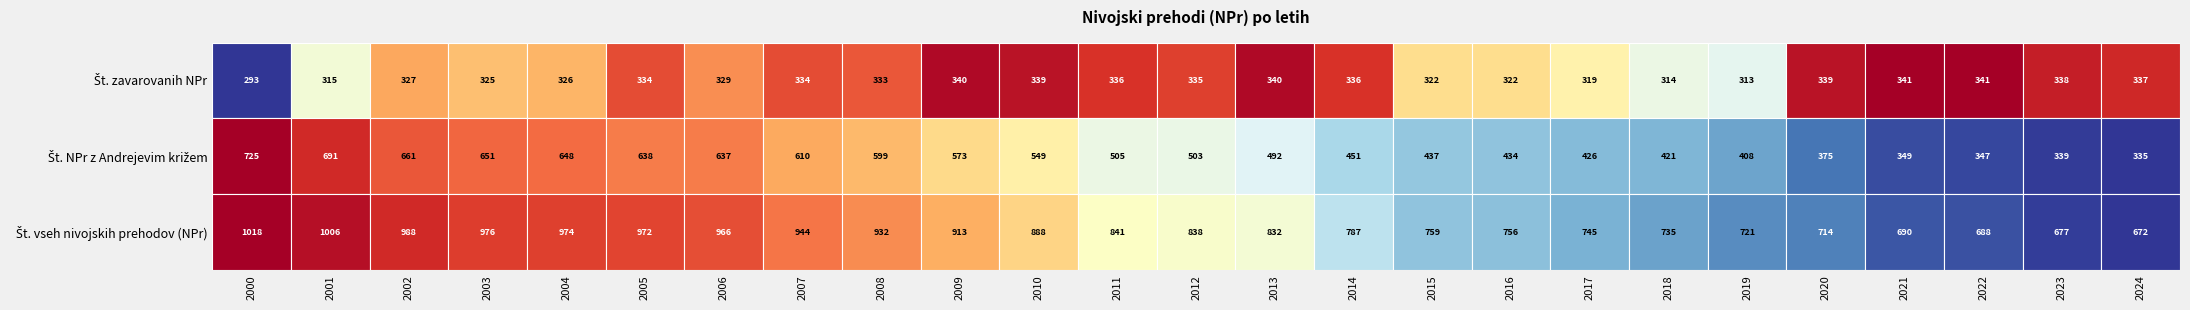

What is the difference between the Št. NPr z Andrejevim križem values at 2010 and 2008?

50